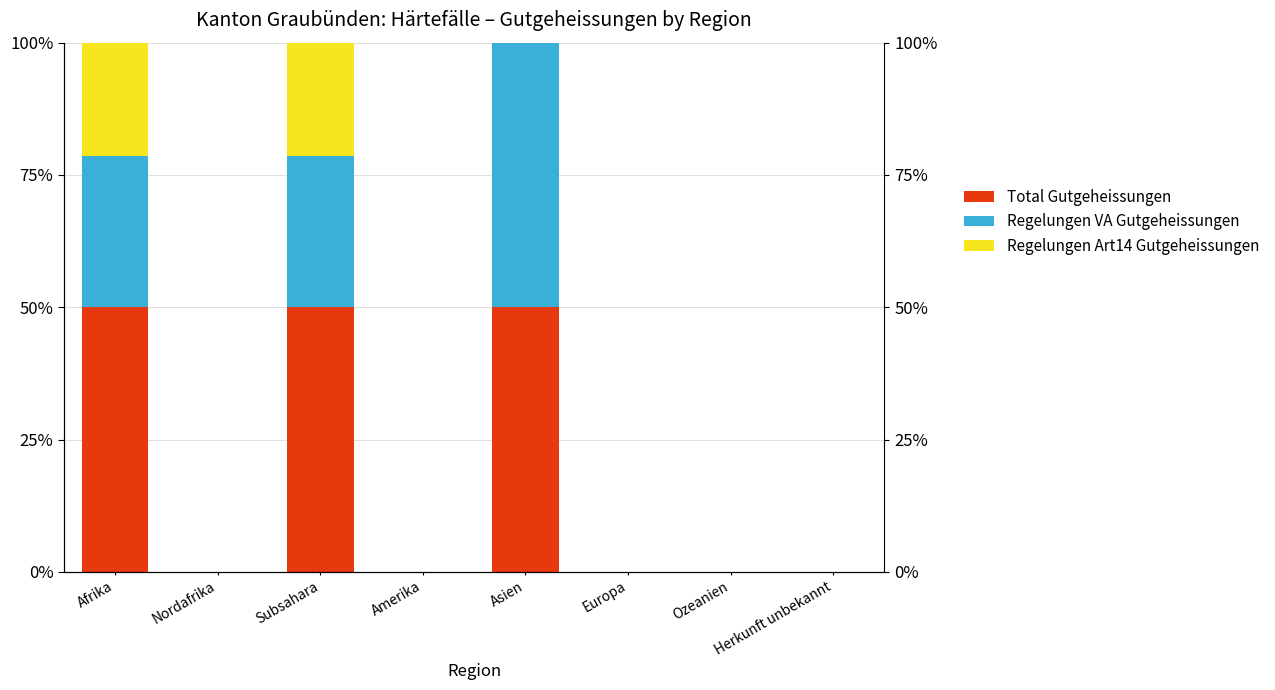

Which series has the widest spread of values?

Total Gutgeheissungen